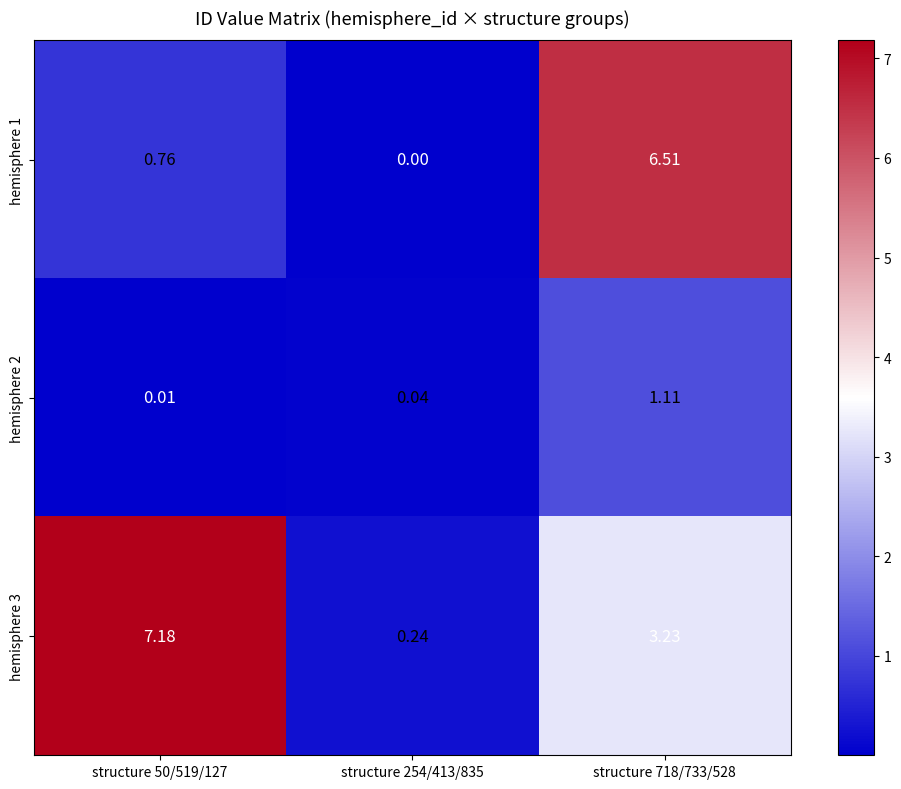

At which category is the sum across all series the highest?

structure 718/733/528